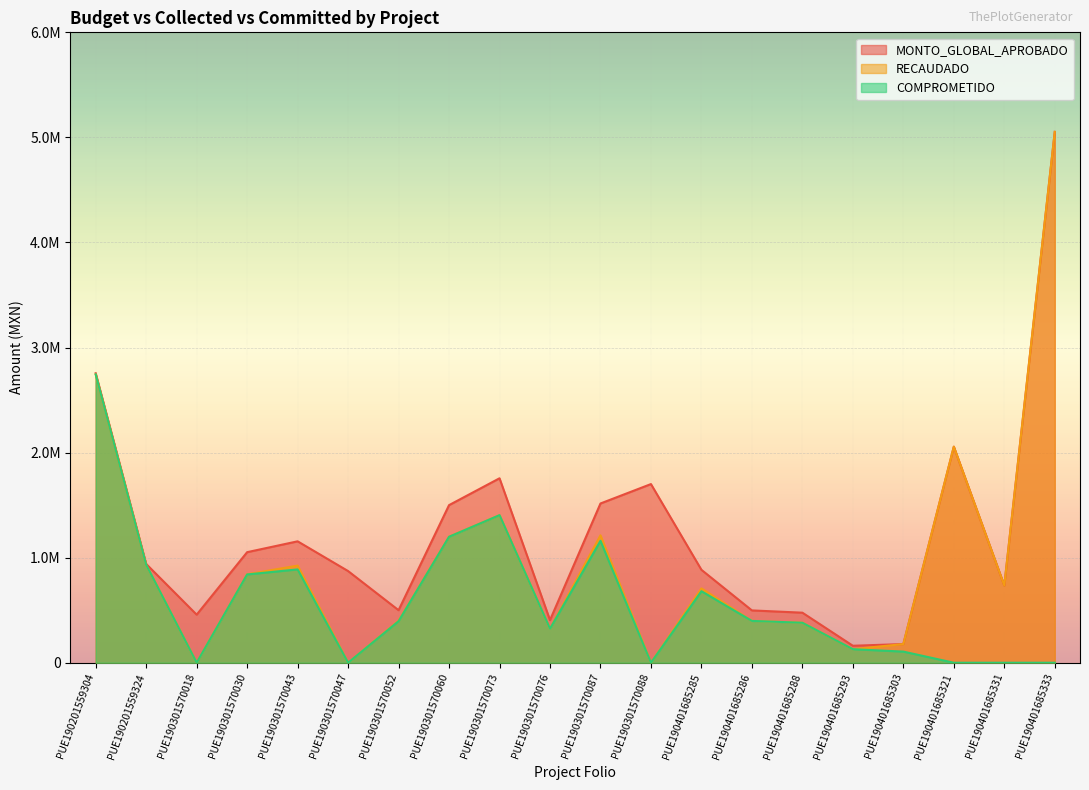

The RECAUDADO series shows 135758.5 at PUE190401685288. True or false?

False